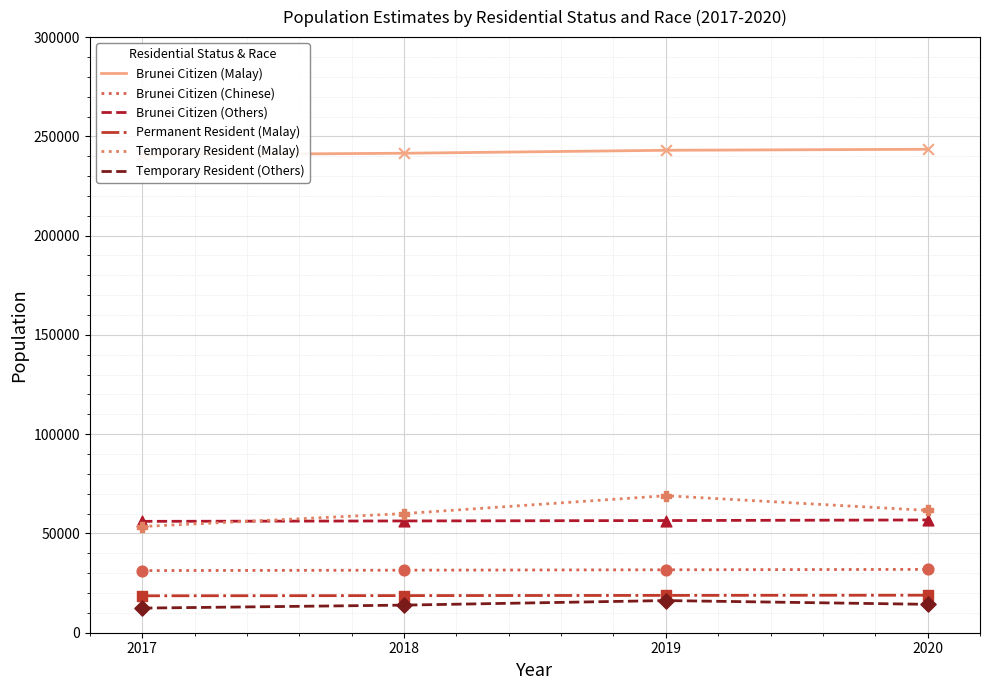

Which series contains the highest Y value?

Brunei Citizen (Malay)